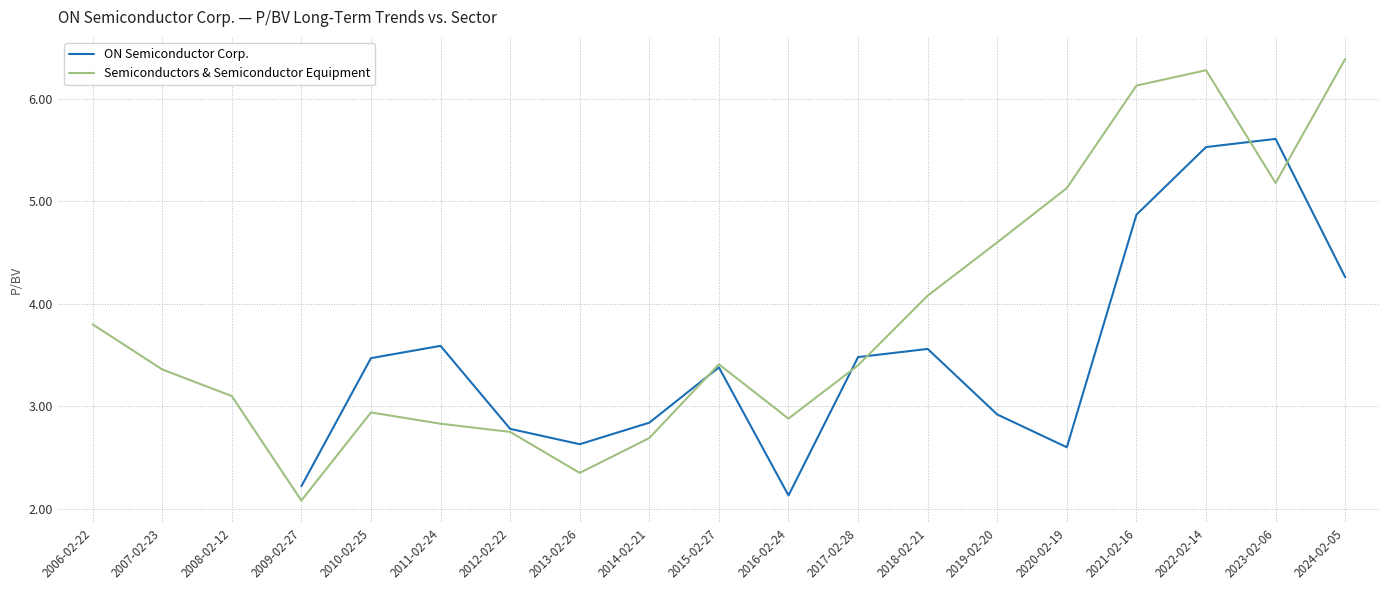

Is the value of Semiconductors & Semiconductor Equipment at 2024-02-05 greater than the value of ON Semiconductor Corp. at 2011-02-24?

Yes